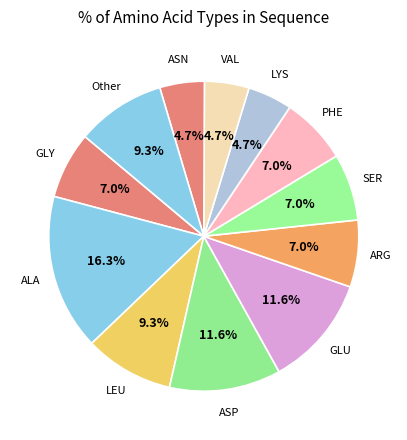

How many slices are in this pie chart?

12